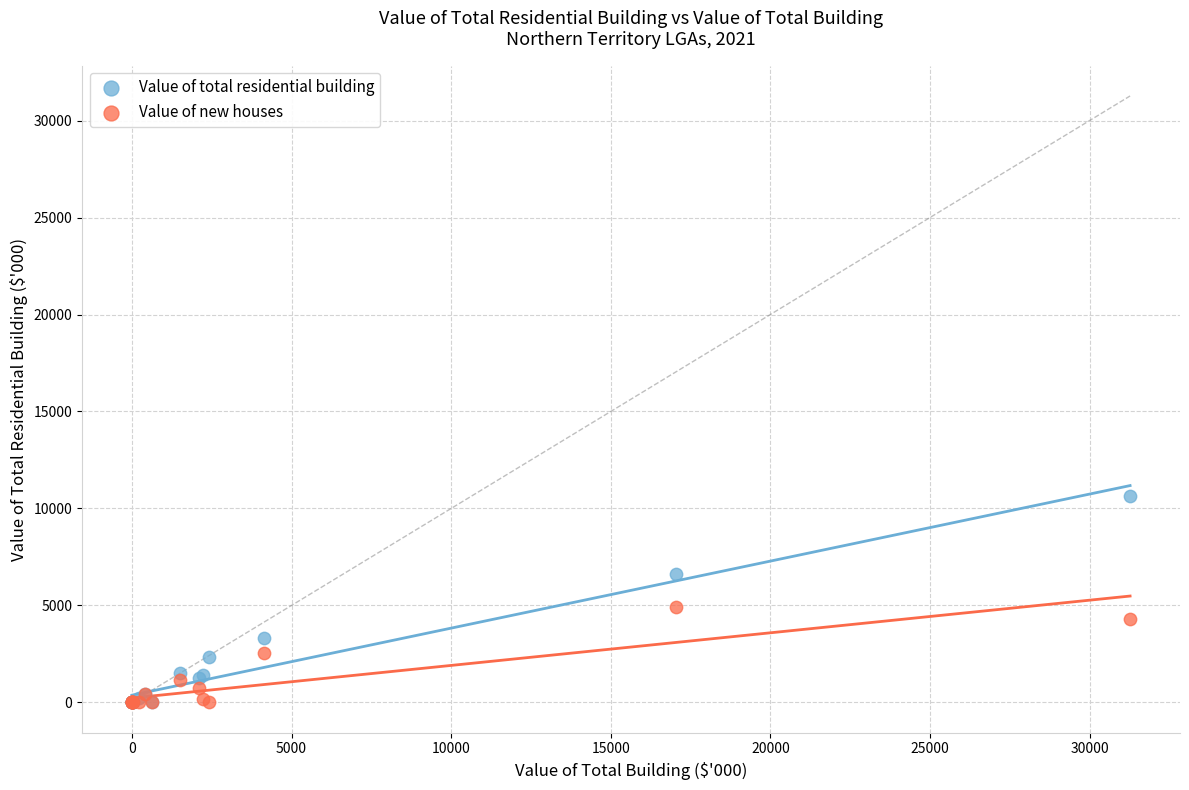

Which series has the largest Y range (max minus min)?

Value of total residential building